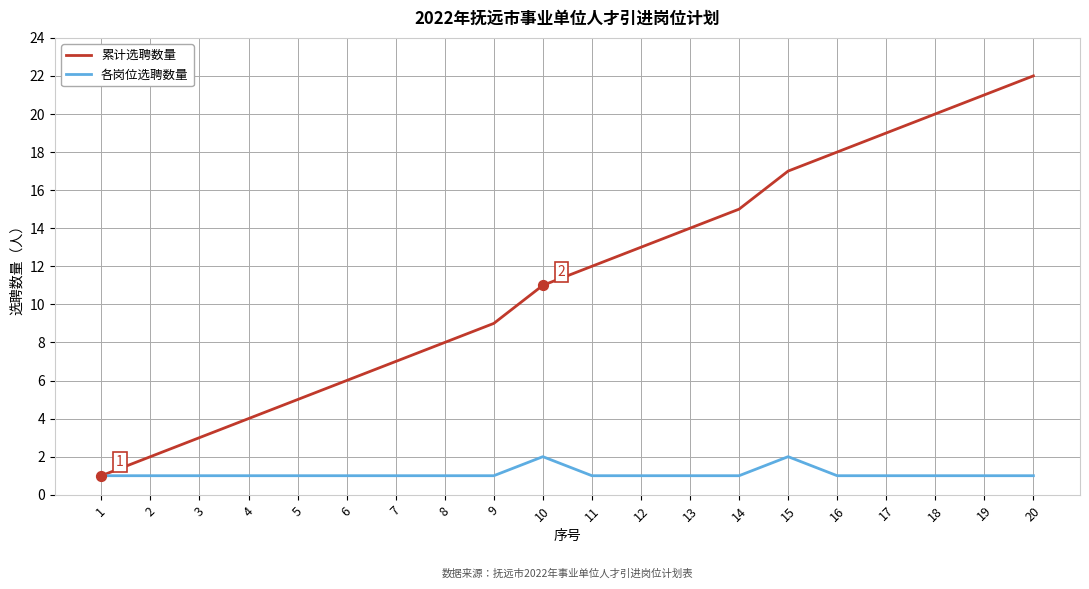

Which series has the largest total across all categories?

累计选聘数量